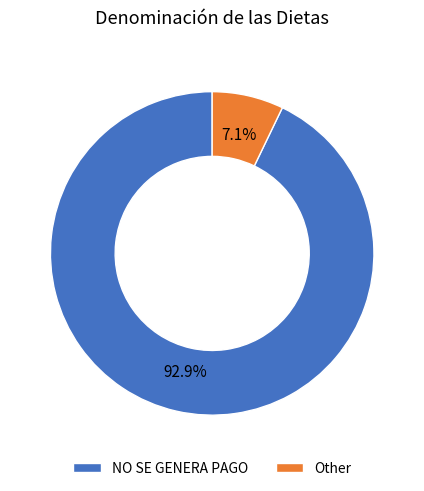

Does any single category account for the majority?

Yes